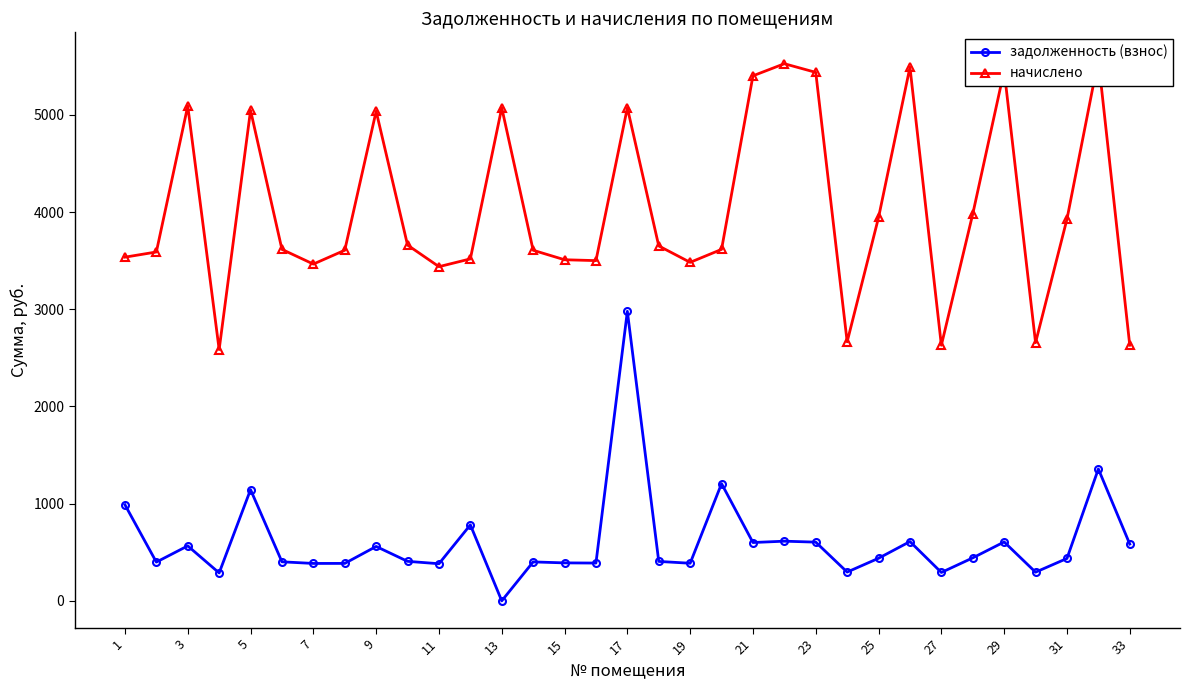

Reading left to right, extract all data points from this chart.

задолженность (взнос): 988.5	398.8	565.5	287.2	1144.0	401.7	384.9	385.3	559.6	406.6	382.0	781.7	0.0	400.7	390.6	388.9	2978.3	405.7	386.9	1205.8	600.1	613.9	604.0	296.1	438.2	610.0	292.1	442.2	606.0	295.1	436.2	1356.5	584.3
начислено: 3535.5	3588.8	5089.9	2585.0	5045.6	3615.4	3464.4	3606.5	5036.7	3659.8	3437.7	3517.7	5072.2	3606.5	3508.8	3499.9	5072.2	3650.9	3482.1	3615.4	5400.9	5525.2	5436.4	2664.9	3944.1	5489.7	2629.3	3979.6	5454.2	2656.0	3926.2	5569.6	2629.3